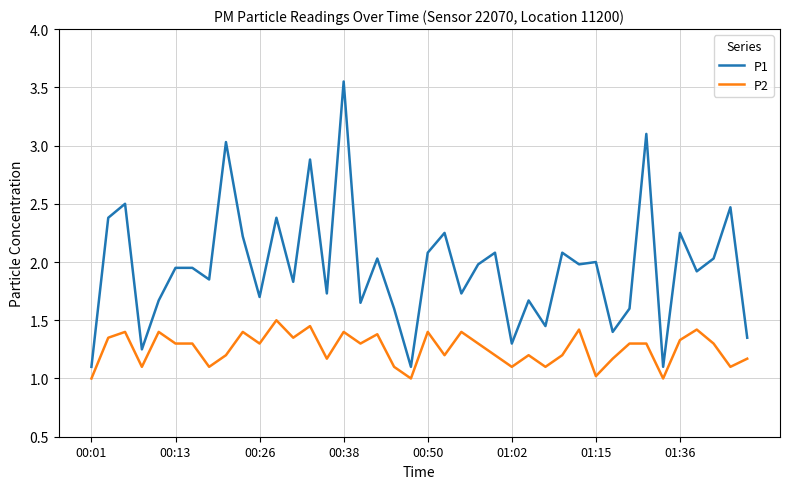

True or false: P1 has more than 0 interior local peaks.

True